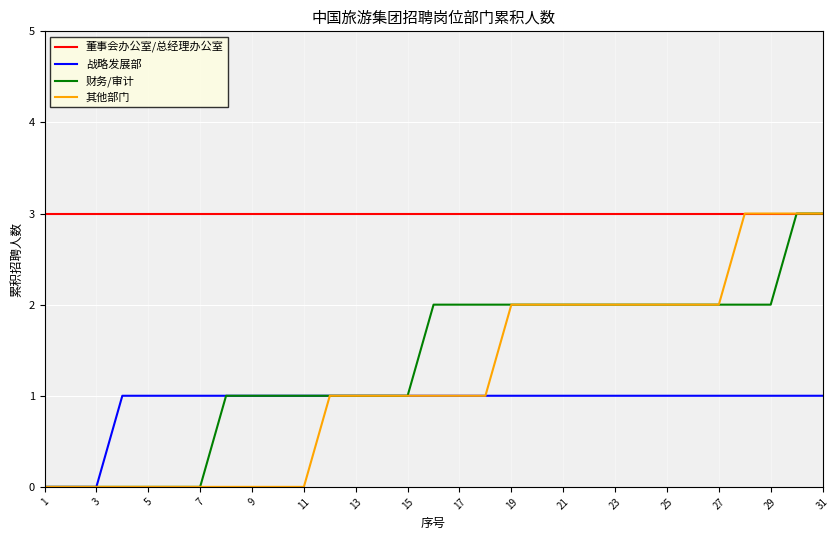

Which series has the largest total across all categories?

董事会办公室/总经理办公室